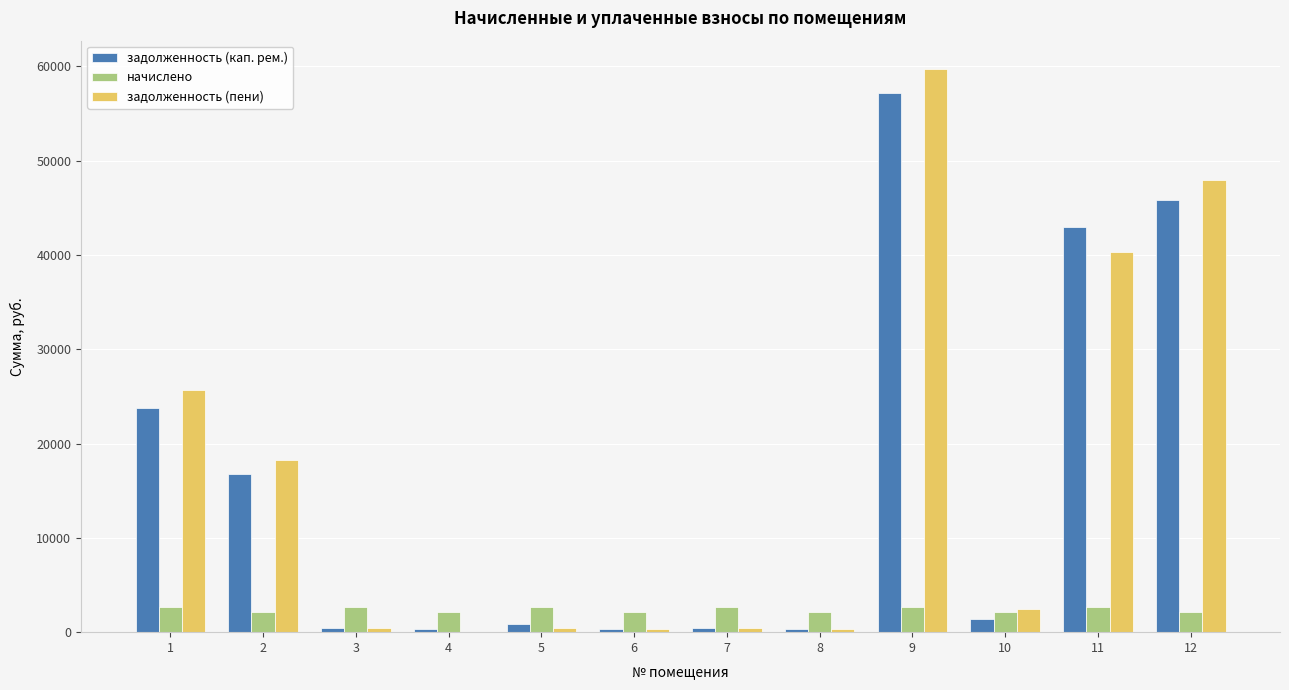

The value of задолженность (кап. рем.) at 9 is 13805.0. True or false?

False